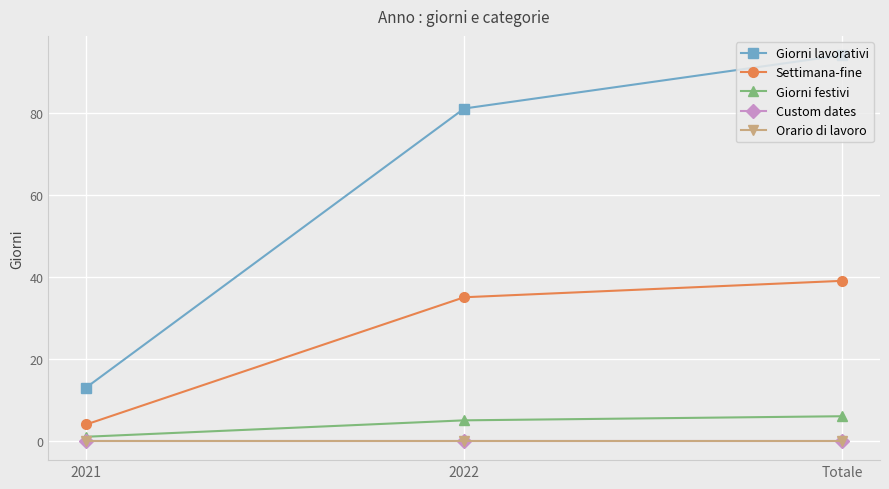

Does the chart display data point markers on the line(s)?

Yes